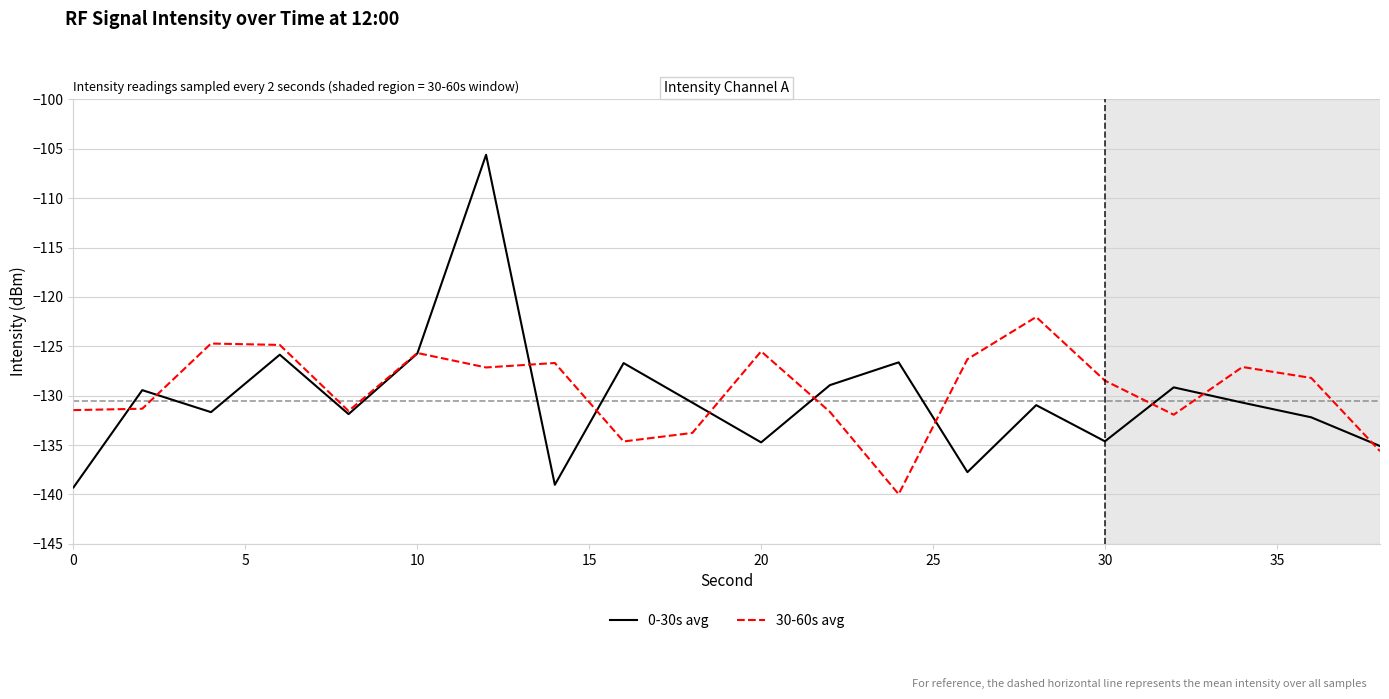

How many series are shown in this chart?

2